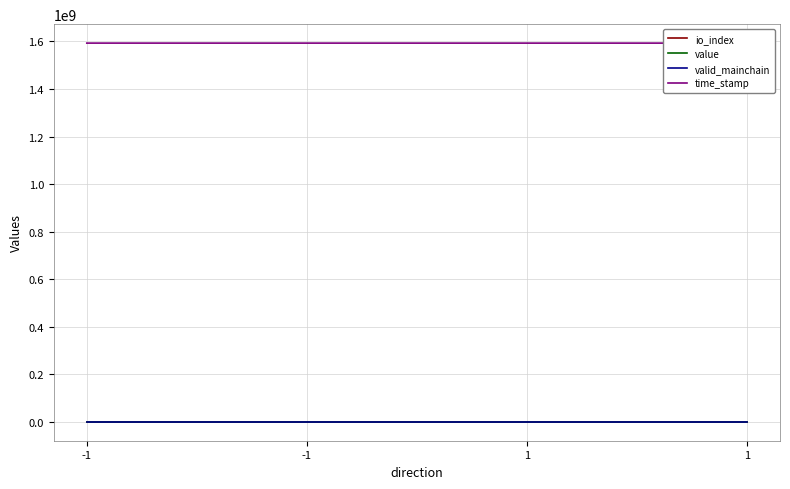

Read the value value at -1.

10.7